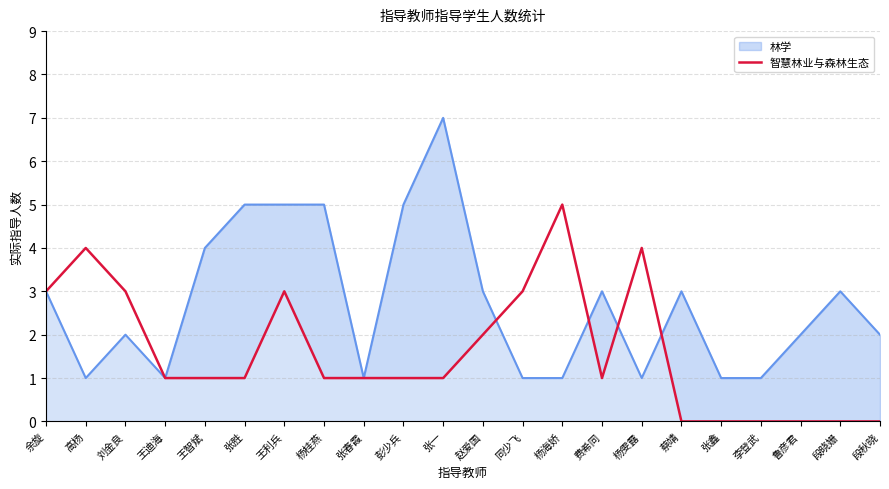

What is the value of the 林学 point at the 3rd from the left?

2